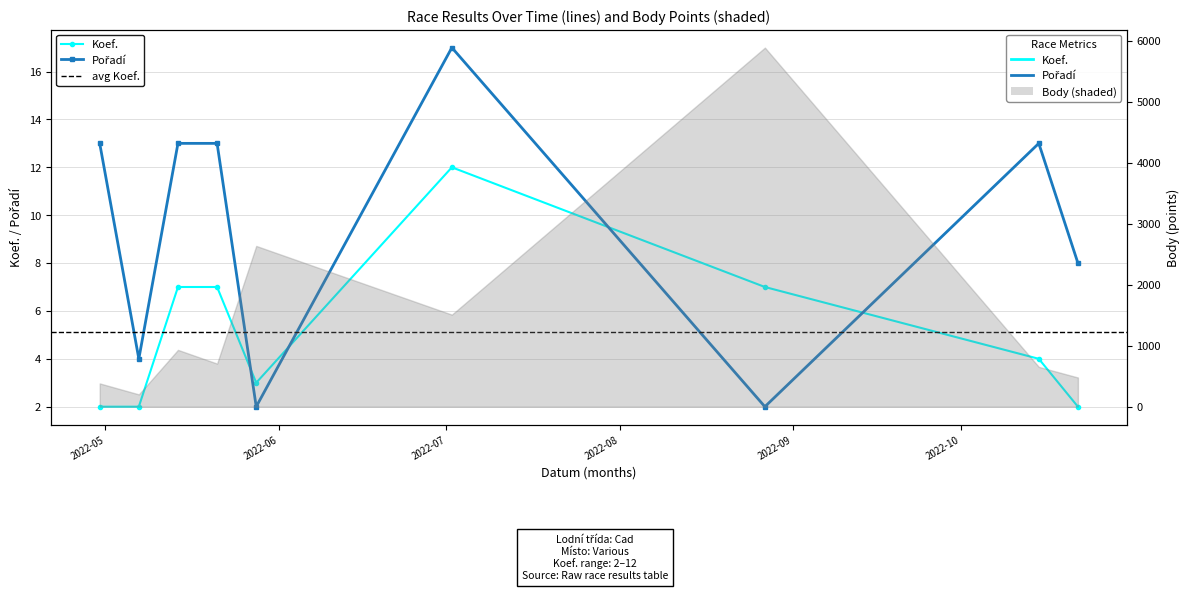

True or false: Koef. has more than 0 points higher than both neighbors.

True